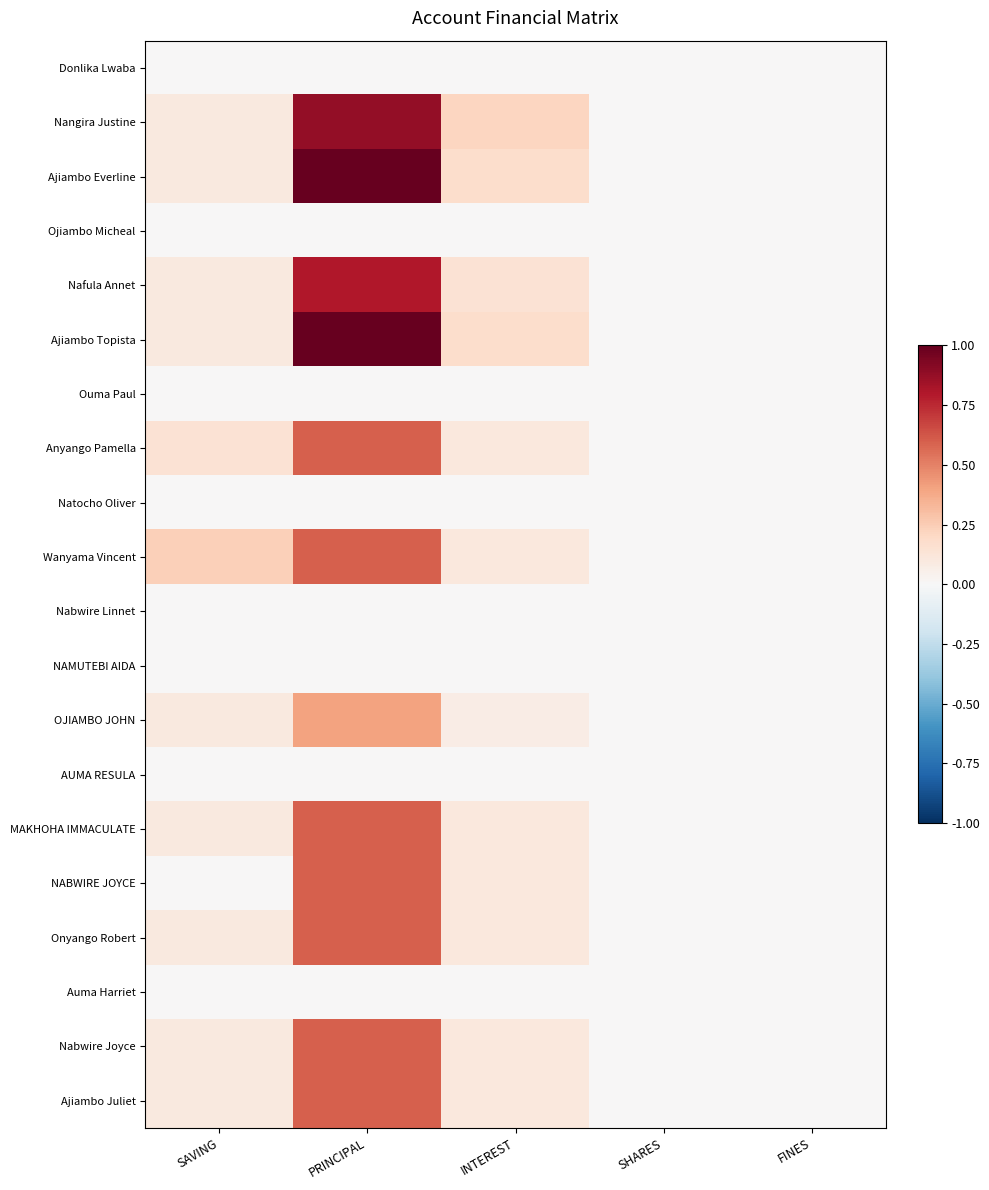

At SAVING, list the series in order from smallest to largest.

Donlika Lwaba, Ojiambo Micheal, Ouma Paul, Natocho Oliver, Nabwire Linnet, NAMUTEBI AIDA, AUMA RESULA, NABWIRE JOYCE, Auma Harriet, Nangira Justine, Ajiambo Everline, Nafula Annet, Ajiambo Topista, OJIAMBO JOHN, MAKHOHA IMMACULATE, Onyango Robert, Nabwire Joyce, Ajiambo Juliet, Anyango Pamella, Wanyama Vincent